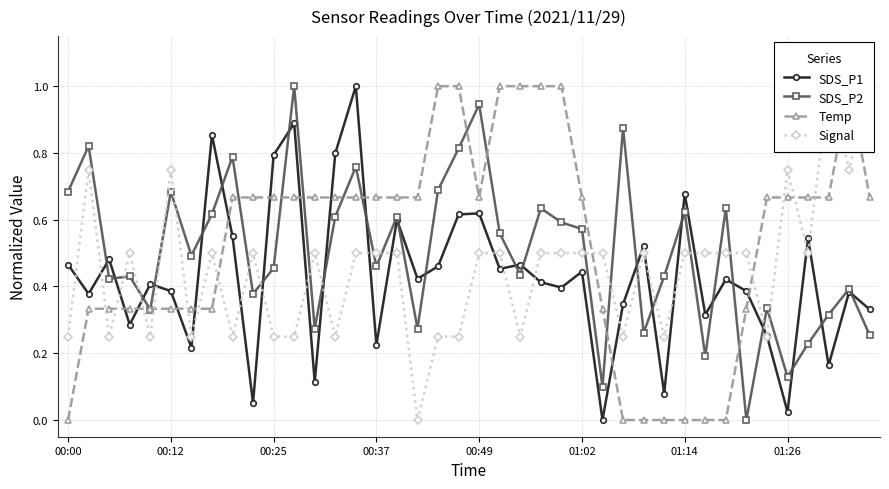

What is the highest value of the SDS_P2 series?

1.0